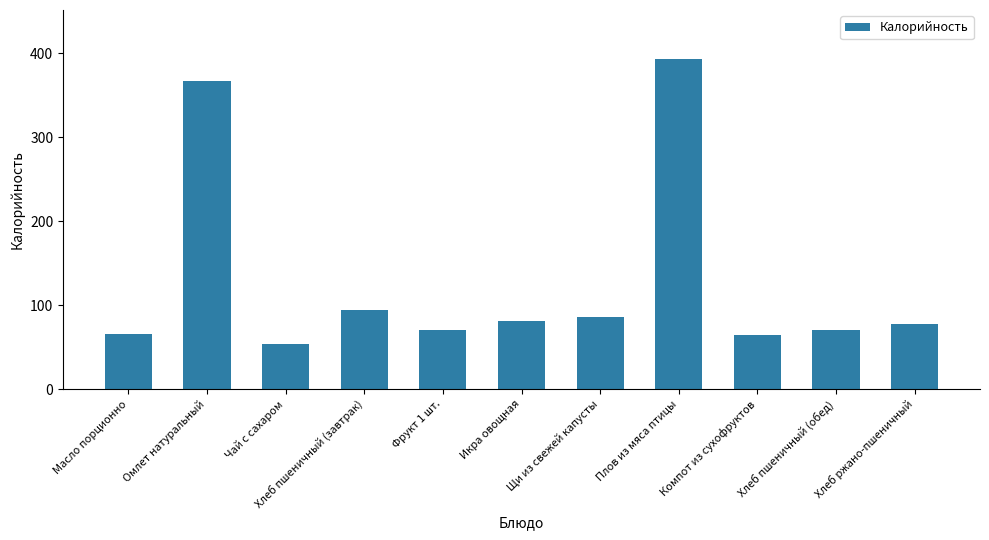

The value at Хлеб пшеничный (завтрак) is 94.0. True or false?

True